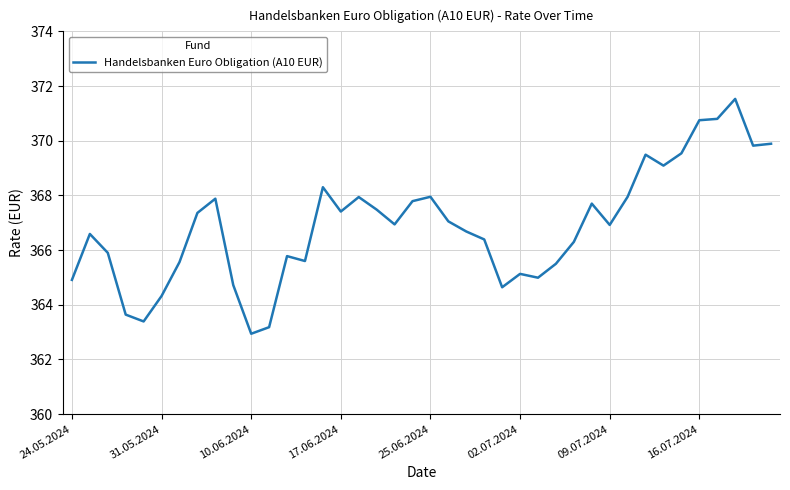

What is the difference between the maximum and minimum values?

8.6